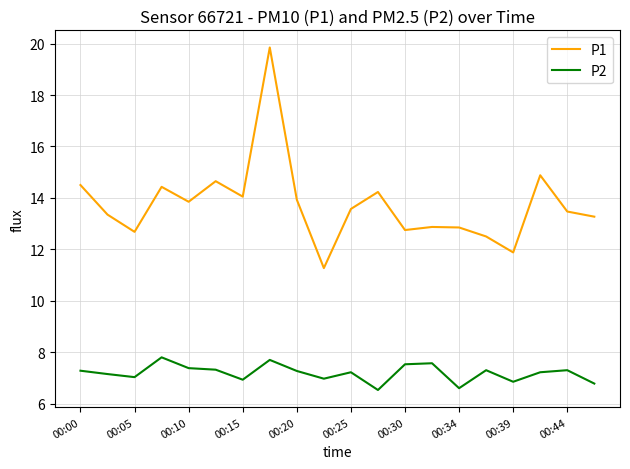

True or false: P2 and P1 intersect in this chart.

False